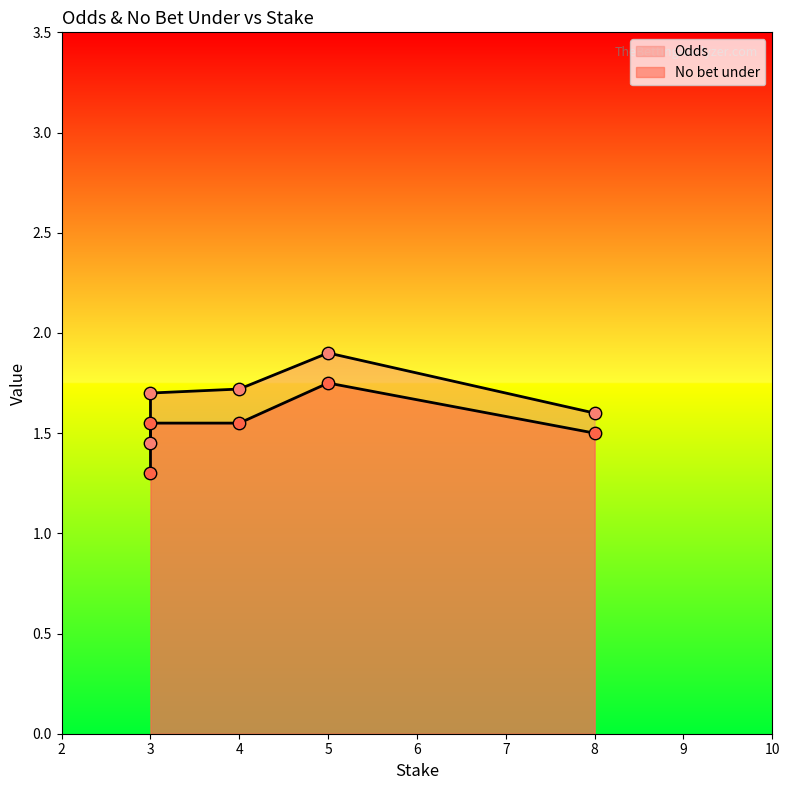

At which category is the sum across all series the highest?

5